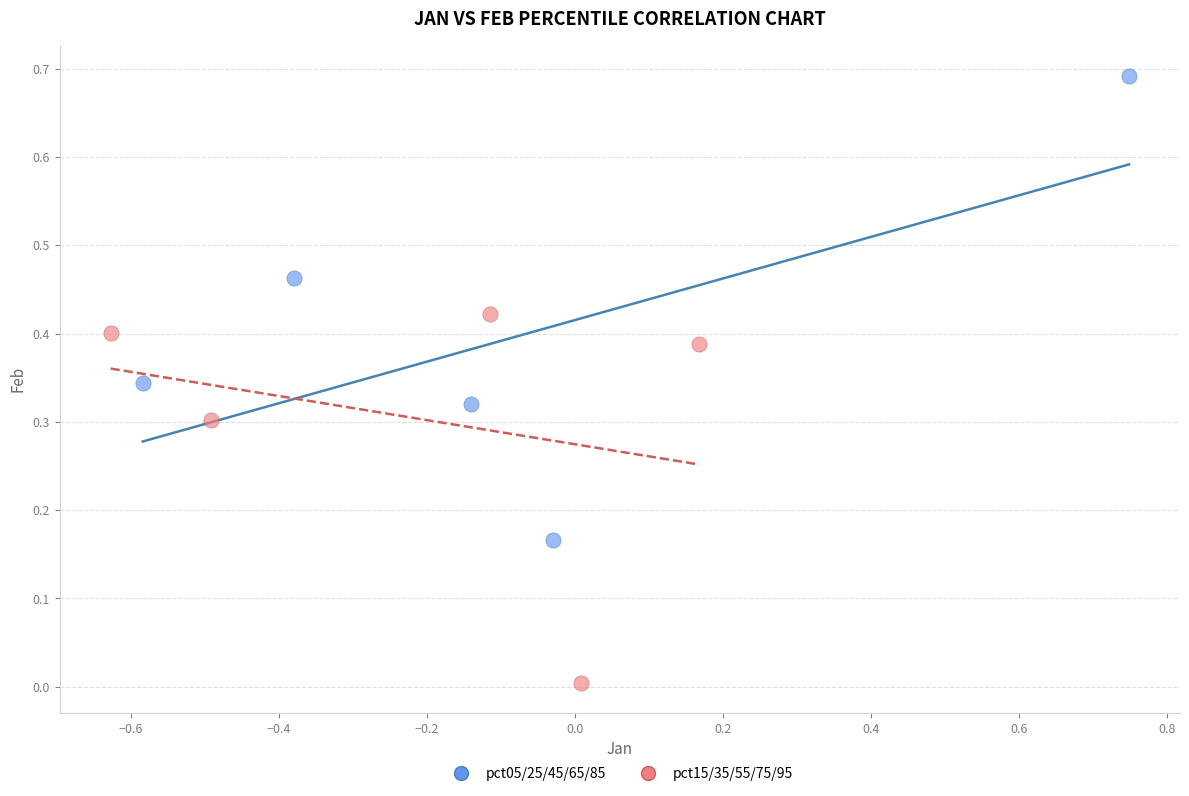

Which series contains the lowest Y value?

pct15/35/55/75/95